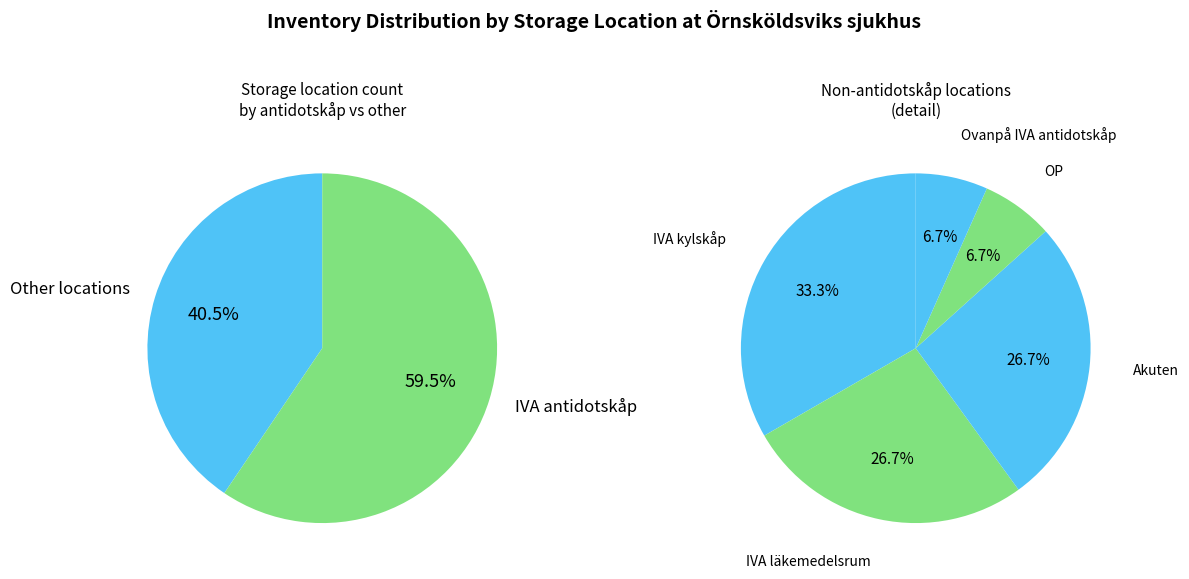

Do IVA antidotskåp and IVA läkemedelsrum together represent more than half of the pie?

Yes